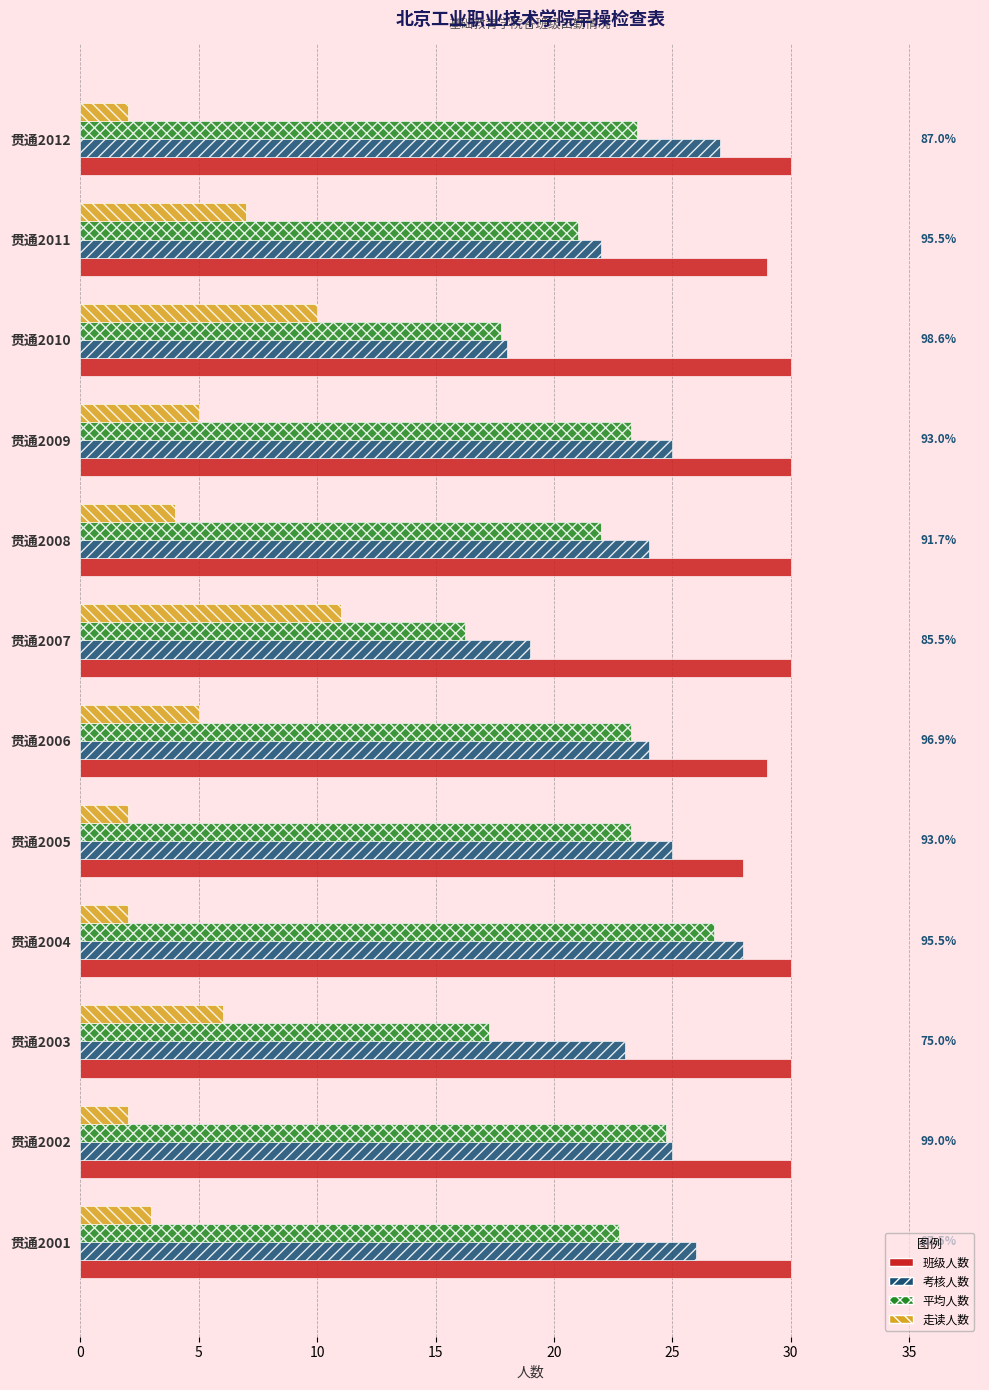

Which series has the largest range (max minus min)?

平均人数